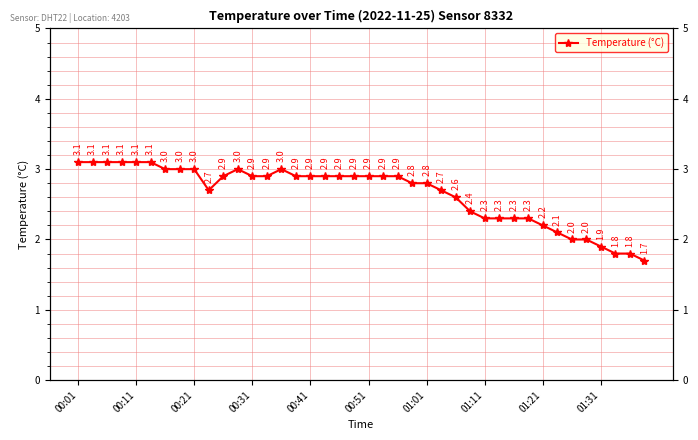

True or false: the data has more than 1 interior local peaks.

True